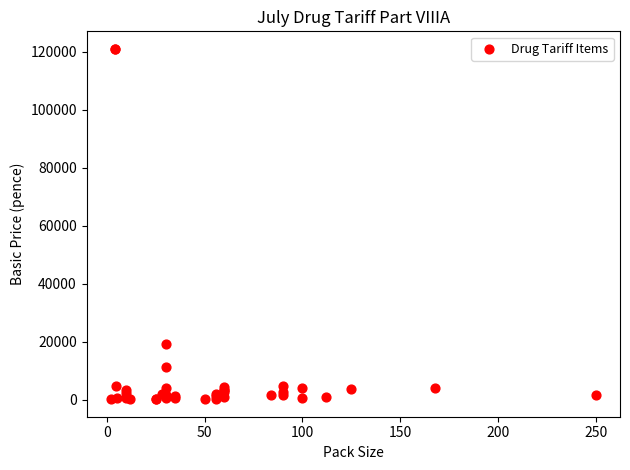

What Y value in the scatter plot is closest to 60536?

19000